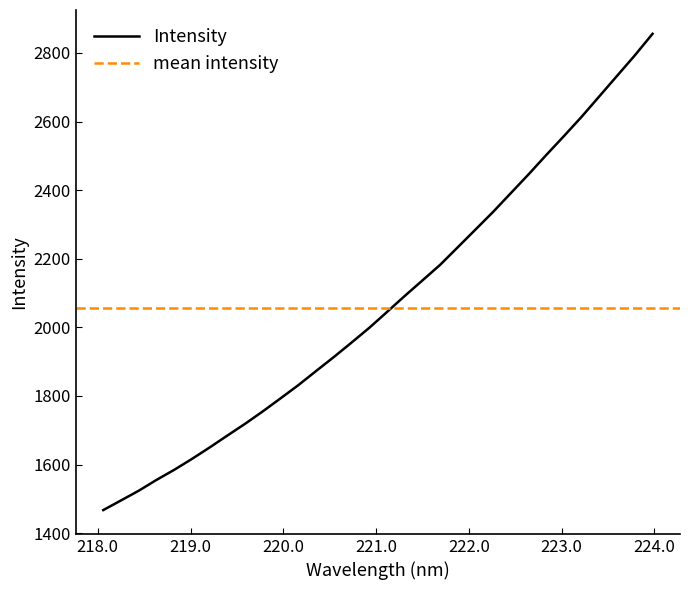

What is the label of the 7th point from the right?

222.8355